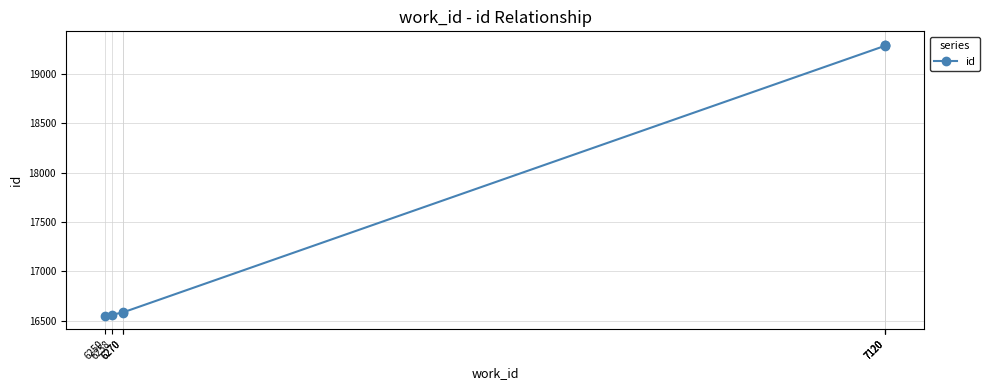

Read the value at 6258, to the nearest 10.

16560